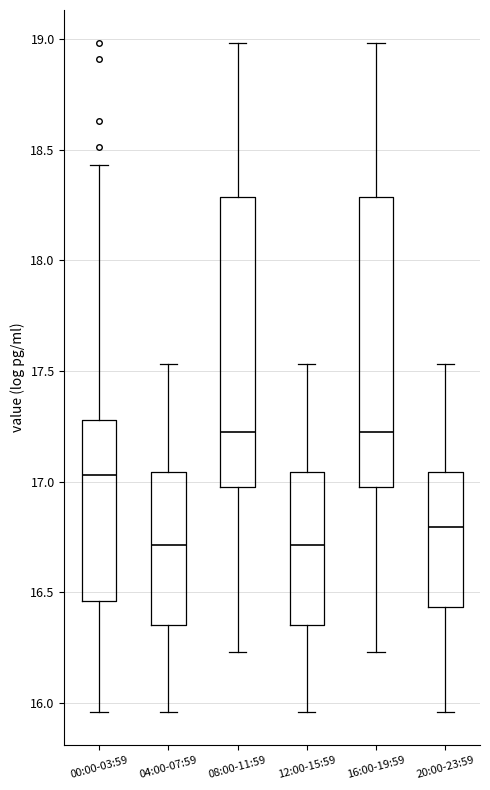

Where is the lower edge of the box for 04:00-07:59 on the y-axis? The values are not printed on the chart, so give them approximately, as read against the axis.

16.35